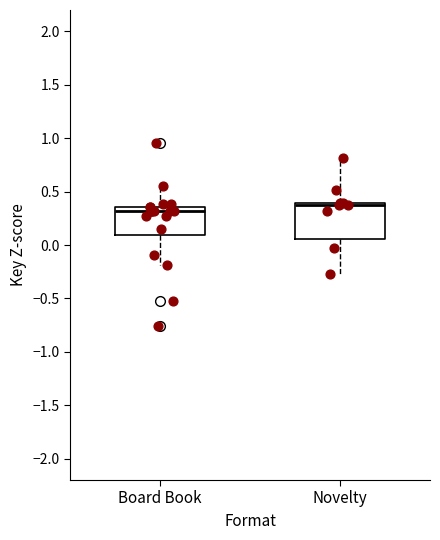

Where is the lower edge of the box for Novelty on the y-axis? The values are not printed on the chart, so give them approximately, as read against the axis.

0.05